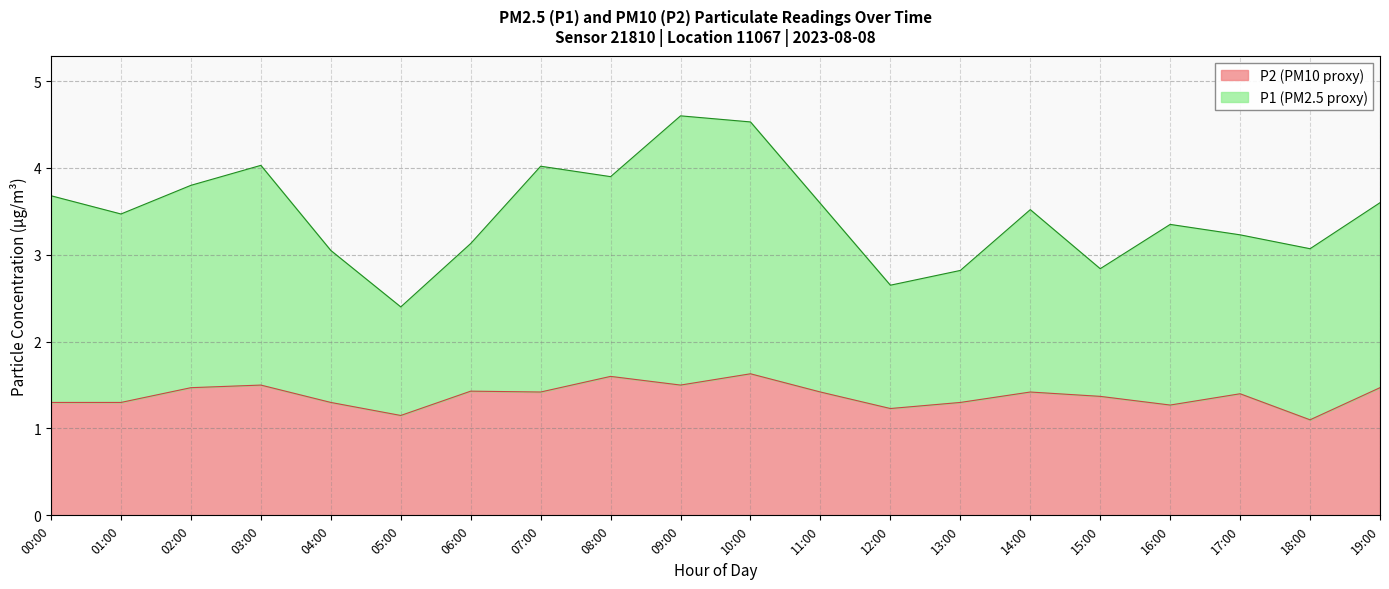

What is the label of the 5th point from the right?

15:00